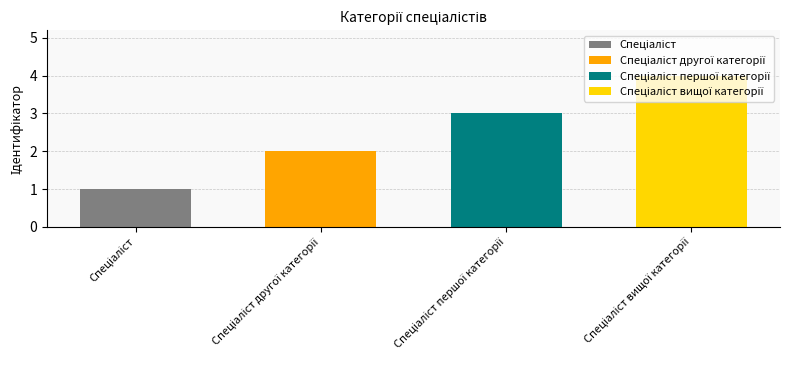

Are the bars horizontal?

No